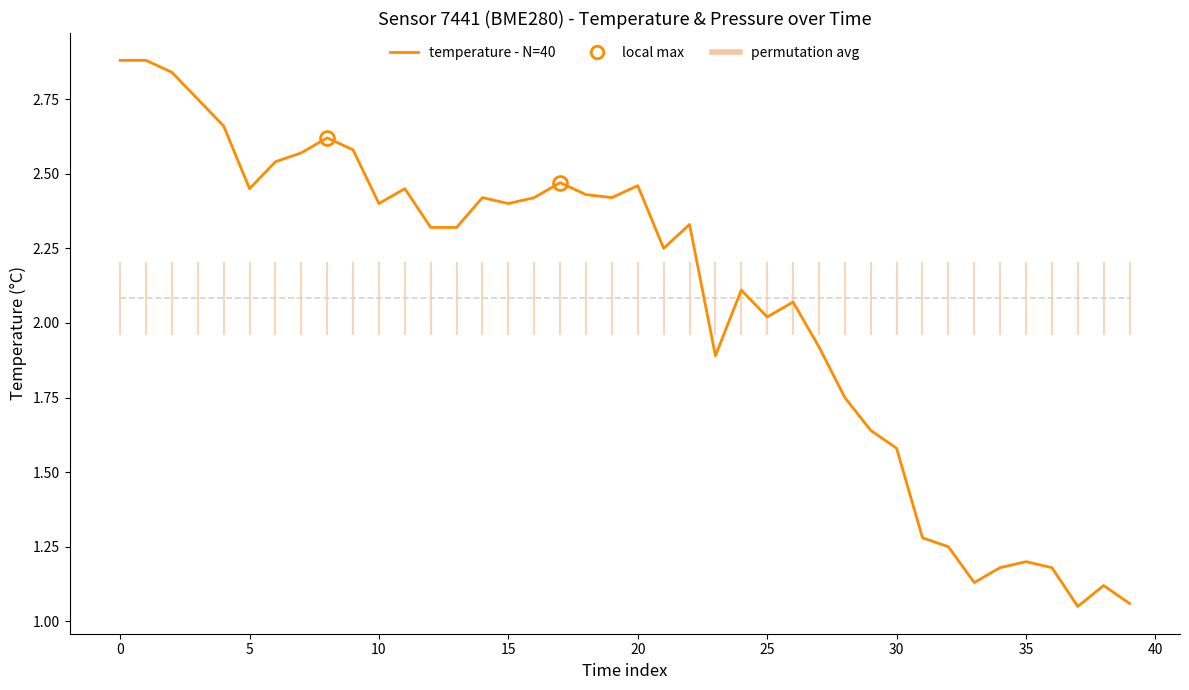

What is the maximum value shown in the chart?

2.9